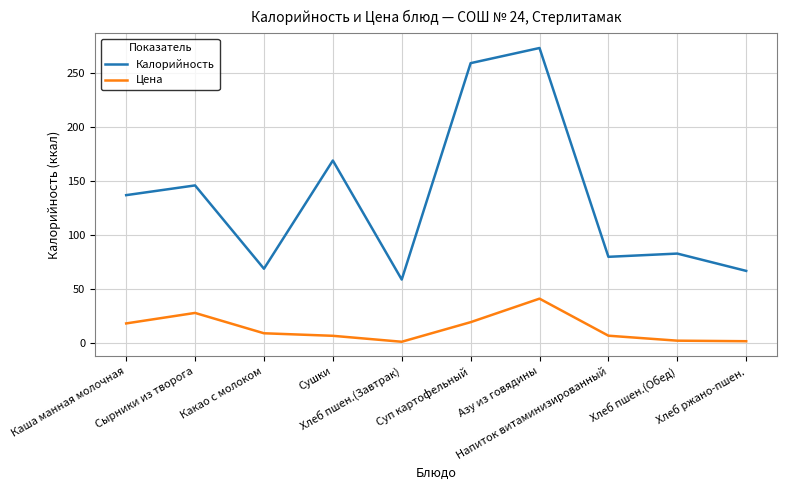

Read the Калорийность value at Каша манная молочная.

137.0